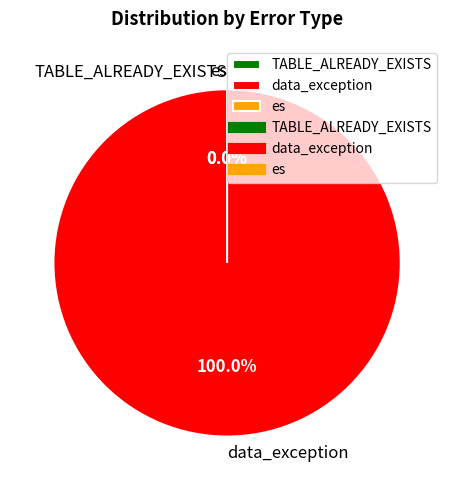

Do TABLE_ALREADY_EXISTS and es together represent more than half of the pie?

No